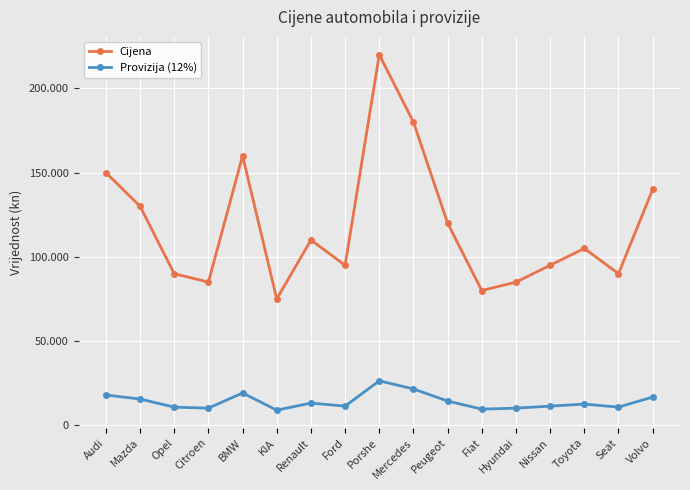

At which category is the sum across all series the highest?

Porshe